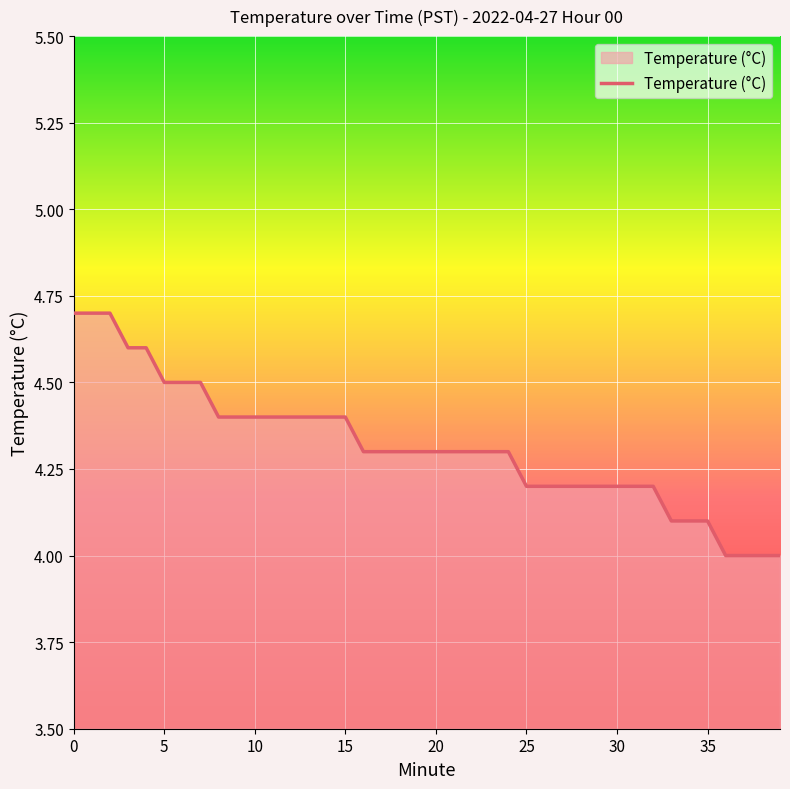

Reading left to right, list all the values displayed in this chart.

4.7	4.7	4.7	4.6	4.6	4.5	4.5	4.5	4.4	4.4	4.4	4.4	4.4	4.4	4.4	4.4	4.3	4.3	4.3	4.3	4.3	4.3	4.3	4.3	4.3	4.2	4.2	4.2	4.2	4.2	4.2	4.2	4.2	4.1	4.1	4.1	4.0	4.0	4.0	4.0